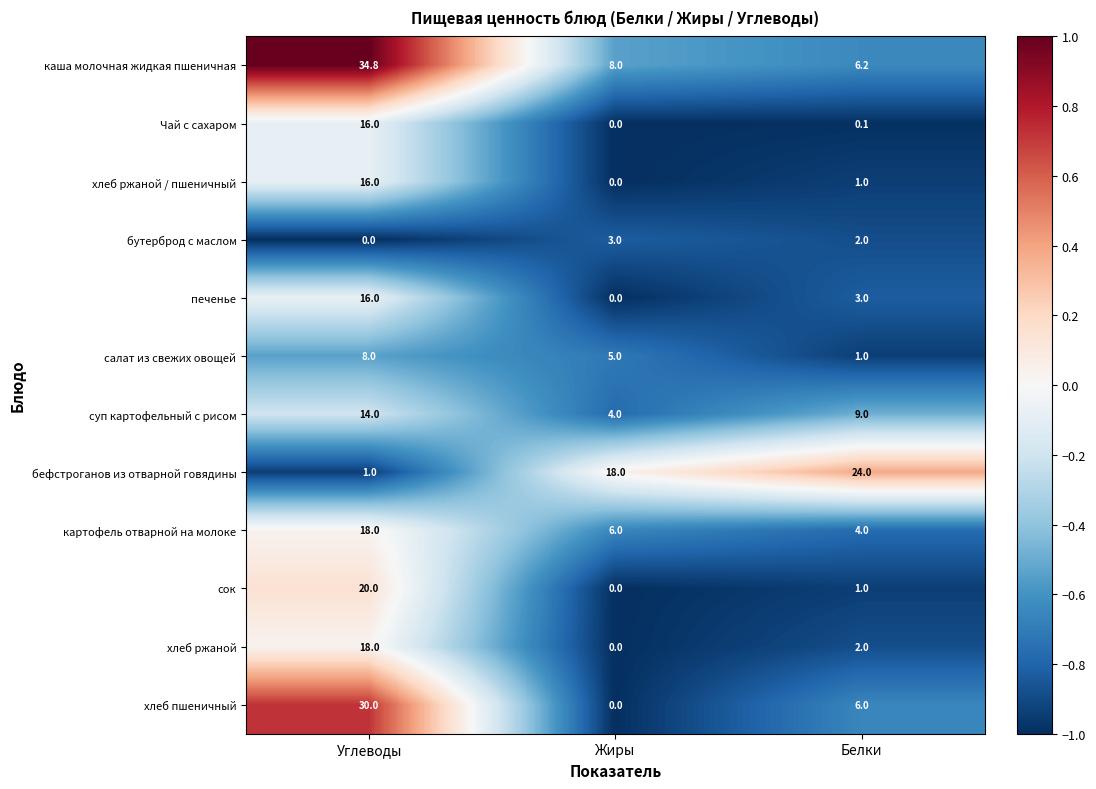

The value of салат из свежих овощей at Белки is -0.9. True or false?

True